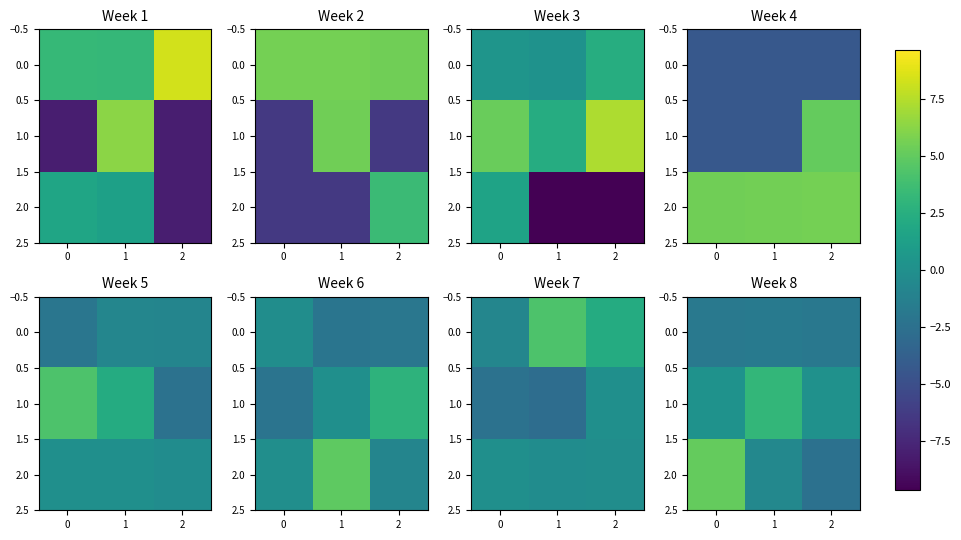

True or false: 0.0 has a value of -1.9 at 0.

True